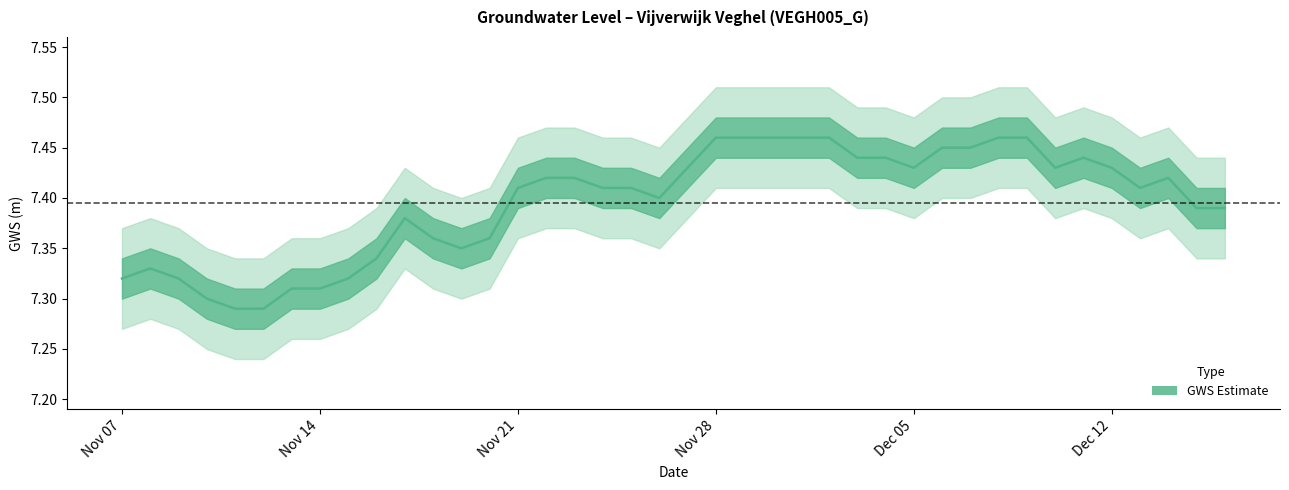

Is it true that the value at 2022-12-03 is 7.4?

True